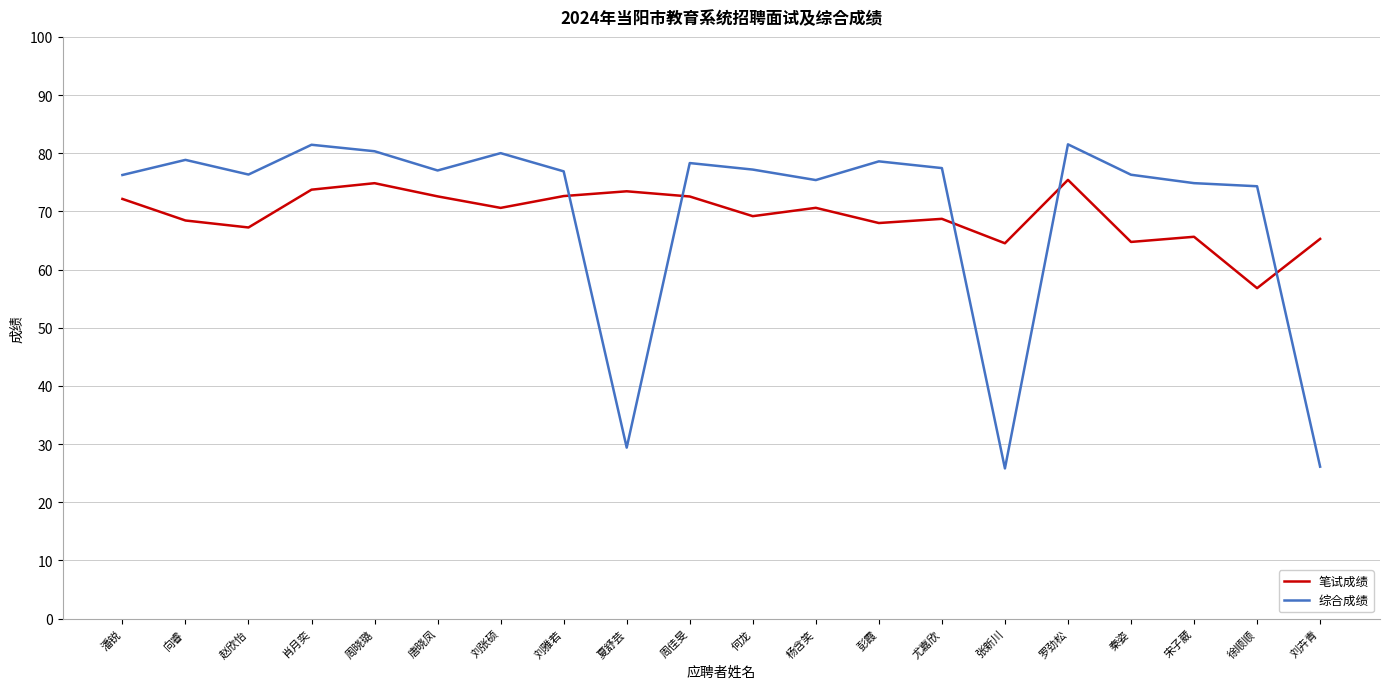

What is the difference between the maximum and minimum values in the 笔试成绩 series?

18.6